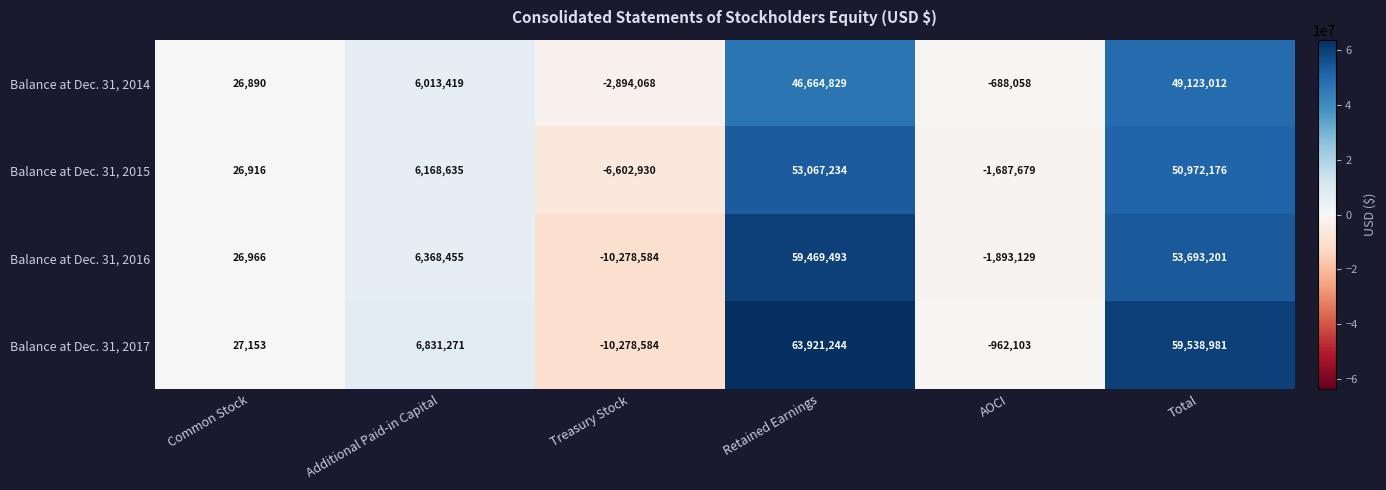

Rank the series by their average value, from highest to lowest.

Balance at Dec. 31, 2017, Balance at Dec. 31, 2016, Balance at Dec. 31, 2015, Balance at Dec. 31, 2014